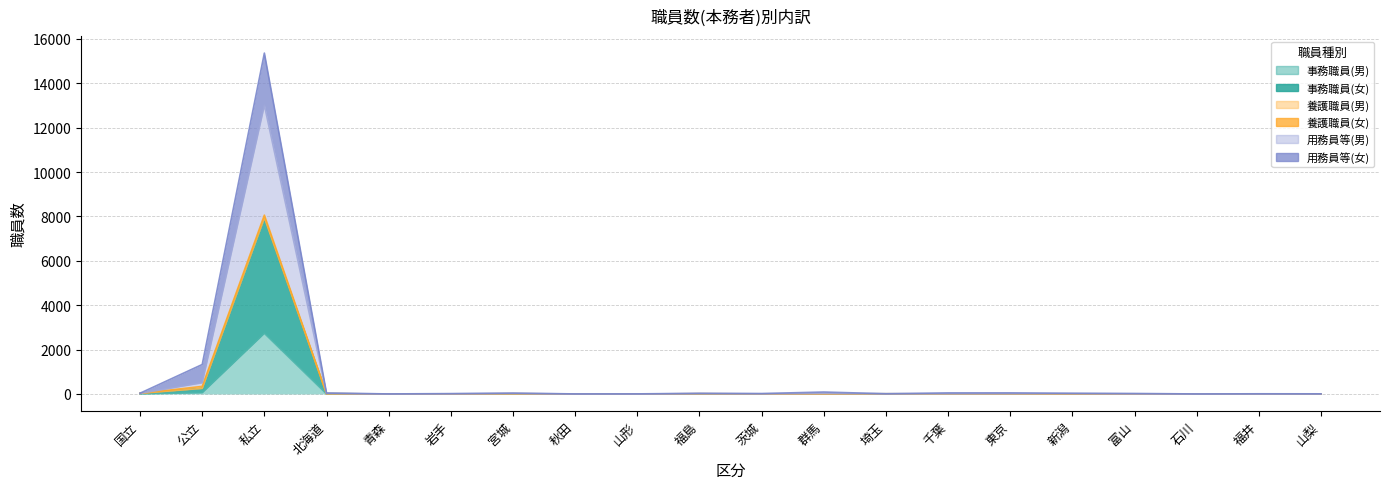

True or false: 事務職員(女) and 用務員等(男) cross at least once.

False